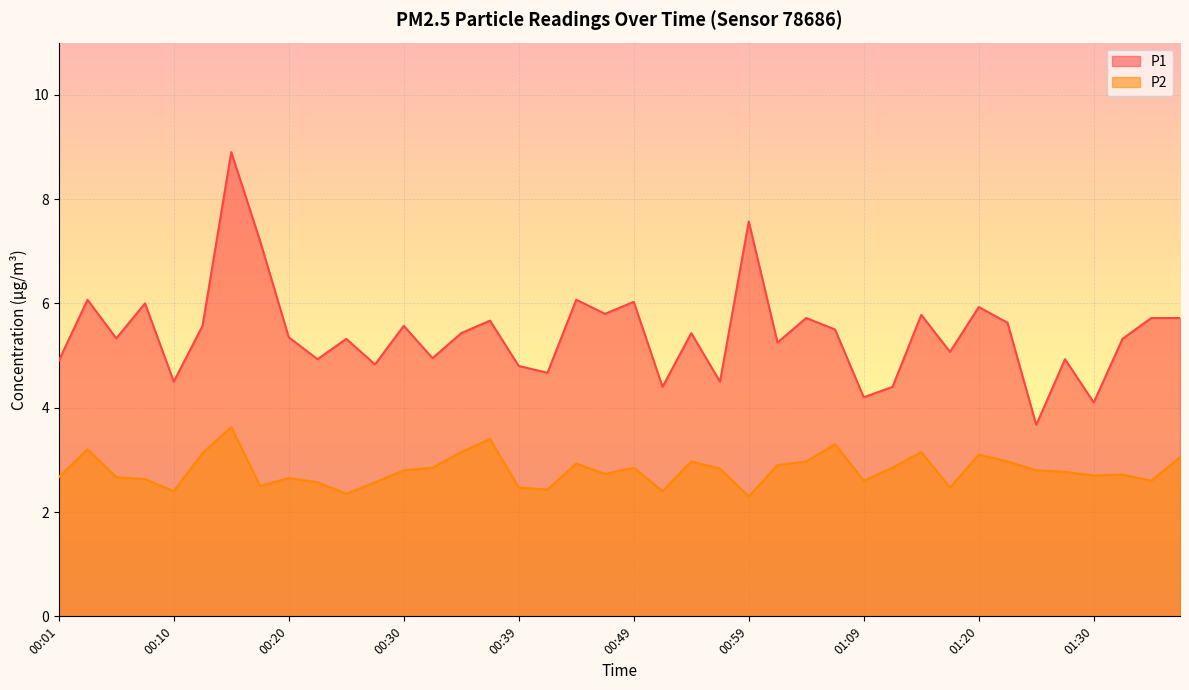

At which category does P2 reach its first local peak?

00:03